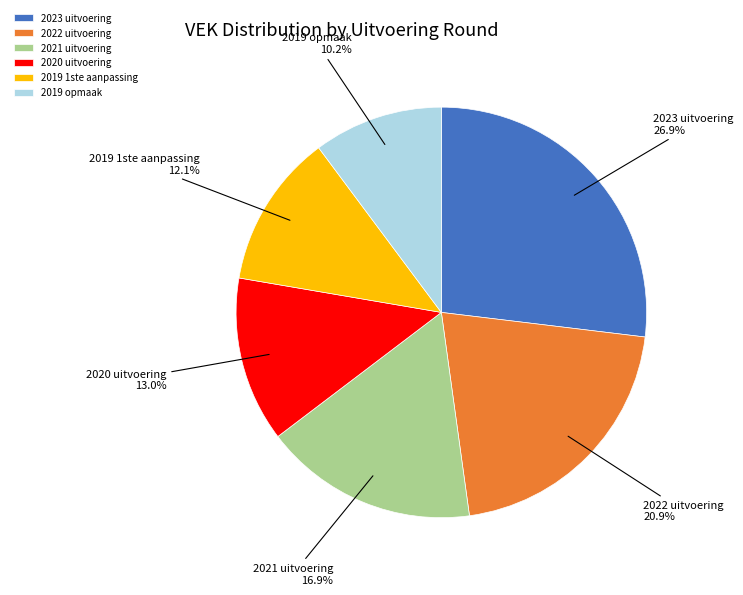

Is it true that 2020 uitvoering is 4% of the pie?

False